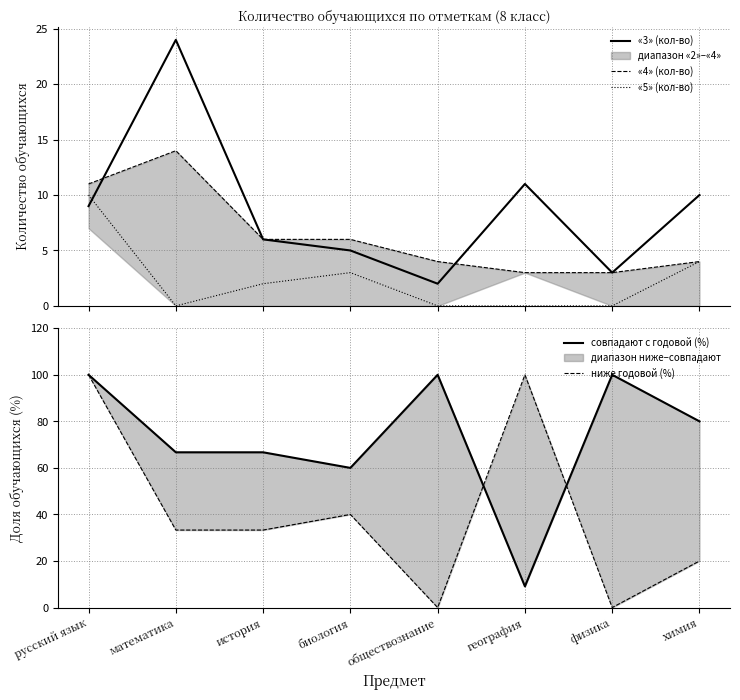

Which series has the largest total across all categories?

совпадают с годовой (%)